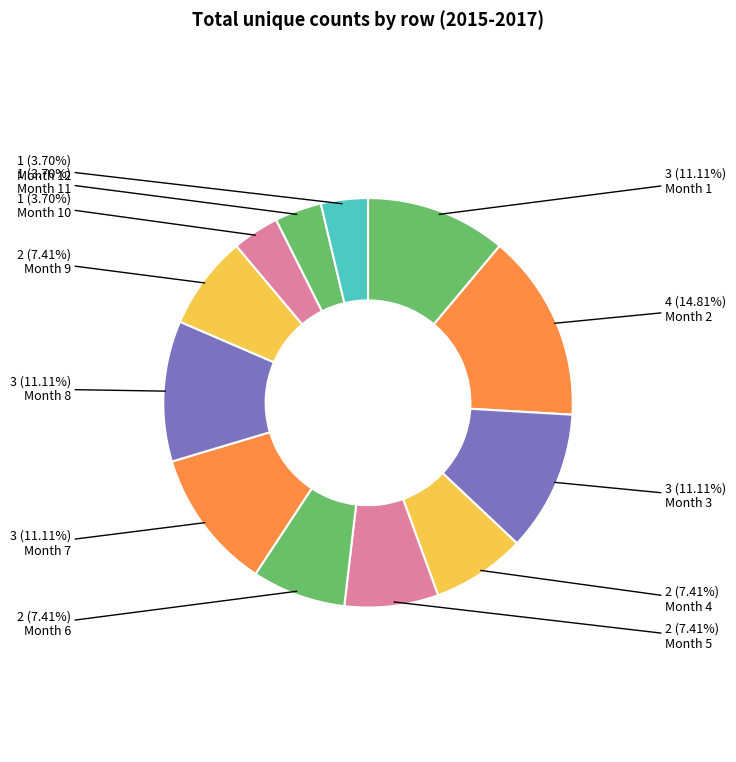

To the nearest percent, what is the difference between the largest and smallest slice percentages?

11%